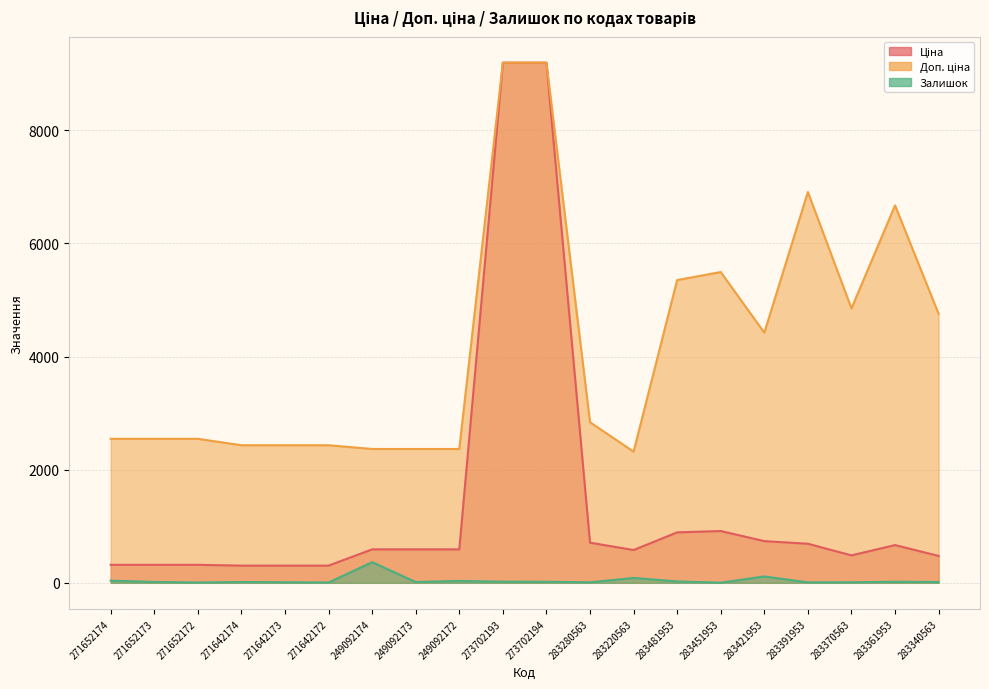

At 283280563, list the series in order from largest to smallest.

Доп. ціна, Ціна, Залишок